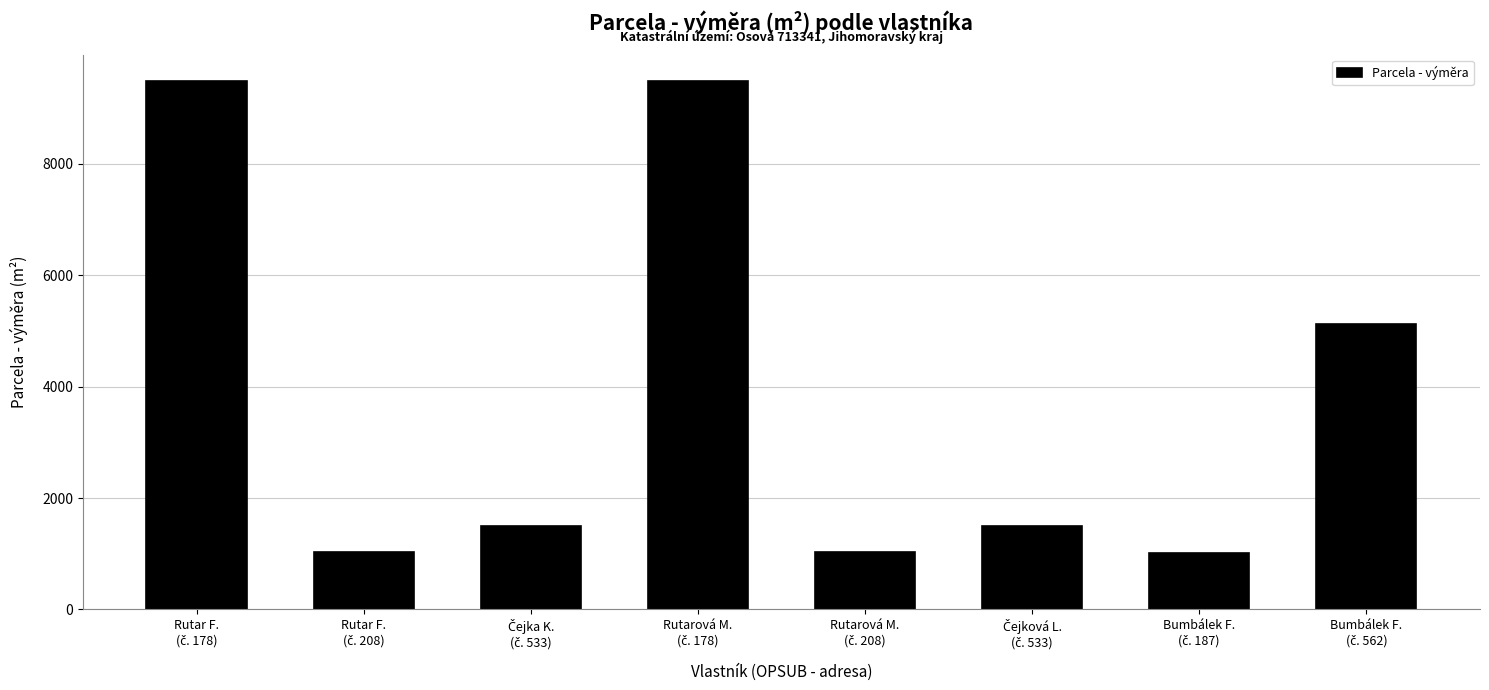

What is the value of the 3rd bar from the left?

1493